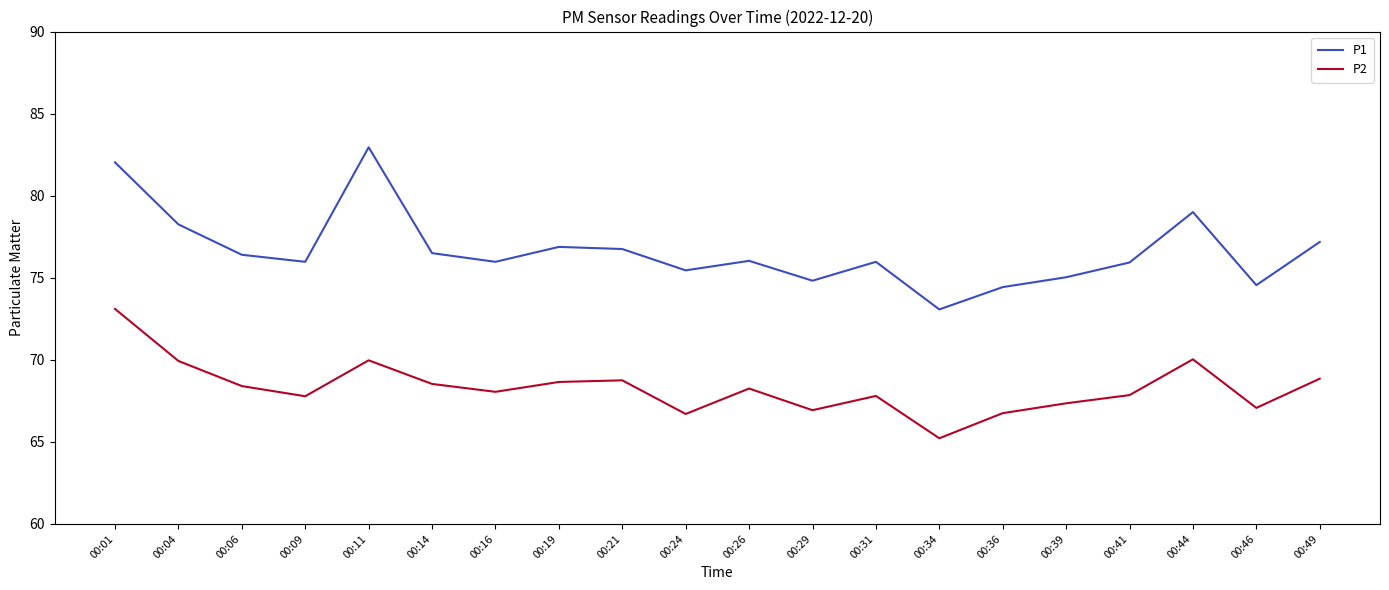

Is this an area chart (filled region under the line)?

No